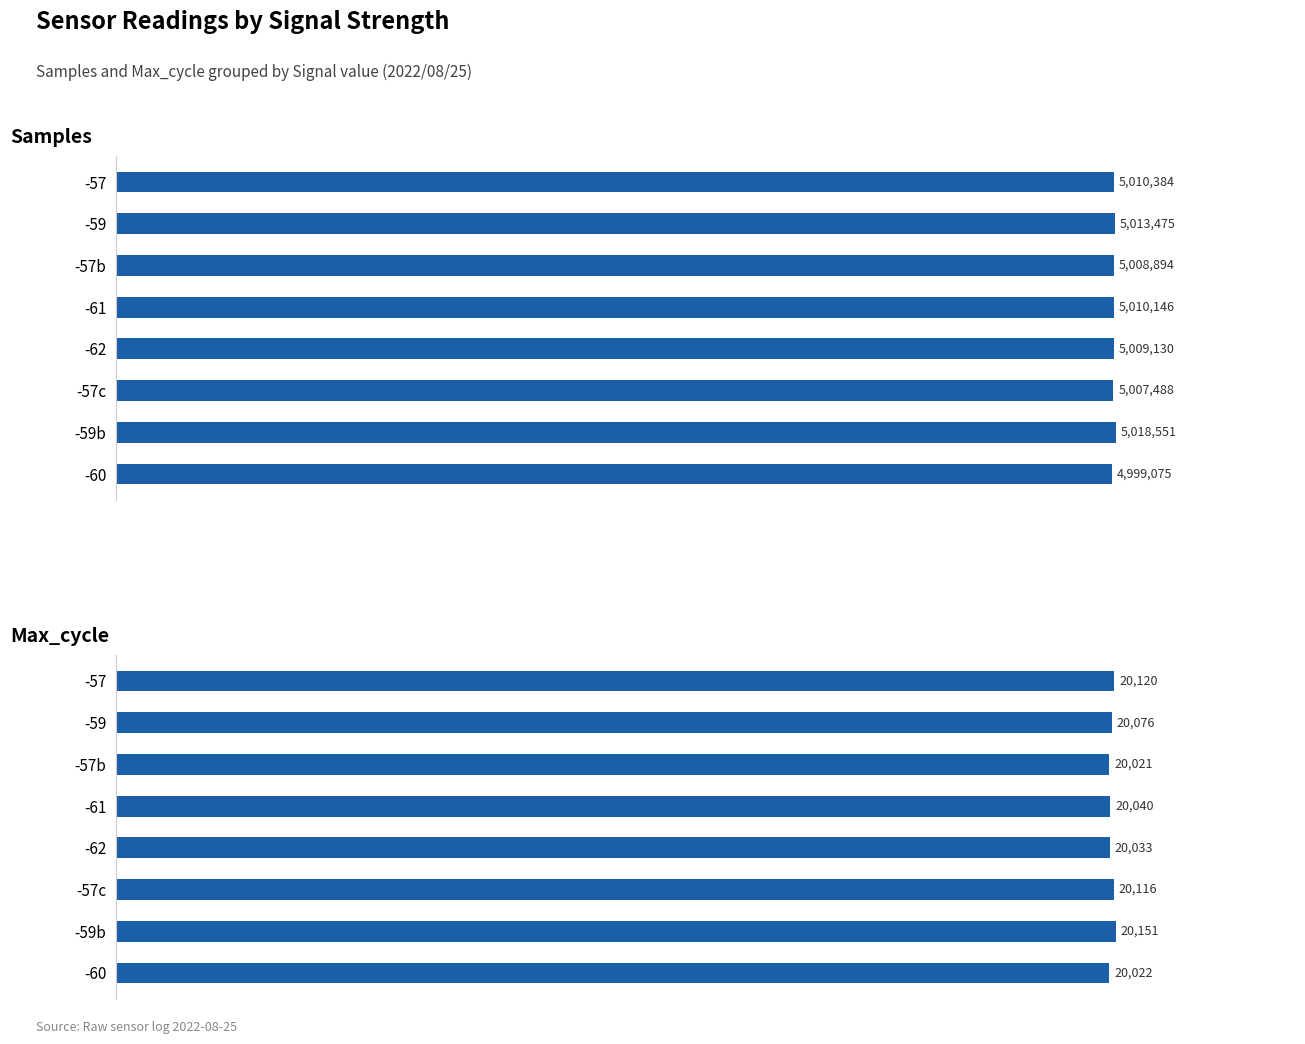

What is the difference between the highest and lowest values at -57c?

4987372